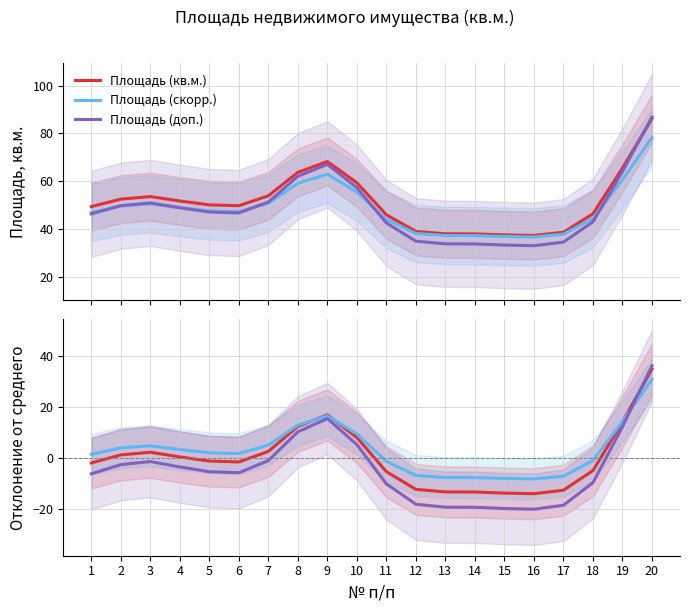

Which series has the largest total across all categories?

Площадь (кв.м.)